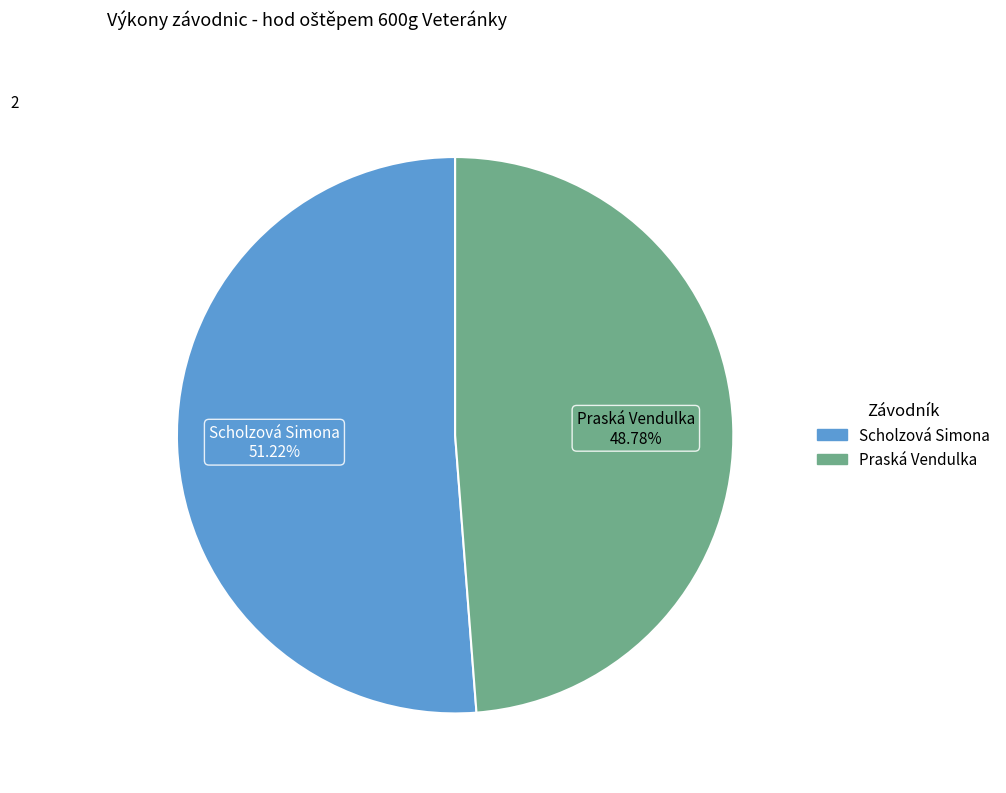

Between Praská Vendulka and Scholzová Simona, which is larger?

Scholzová Simona